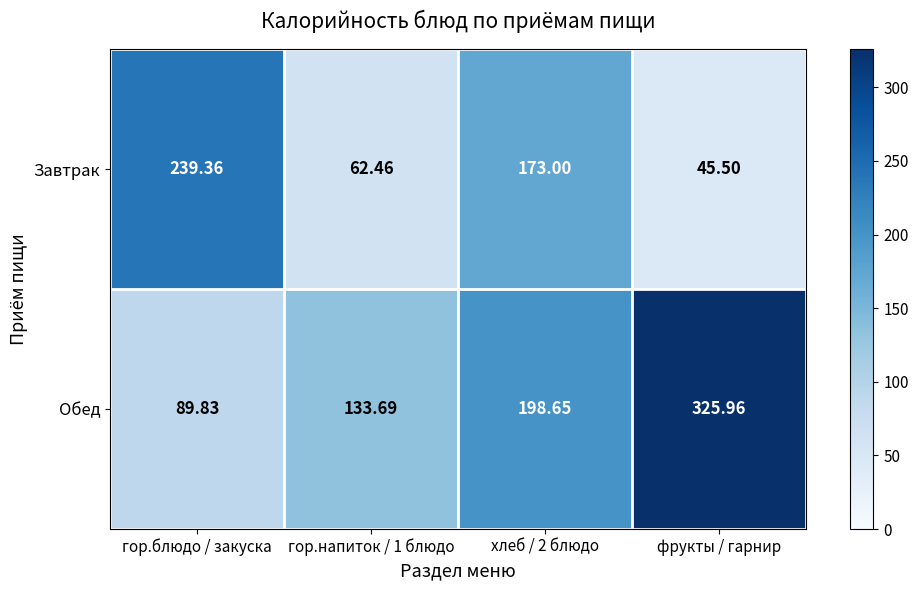

Is the value of Обед at хлеб / 2 блюдо greater than the value of Завтрак at хлеб / 2 блюдо?

Yes